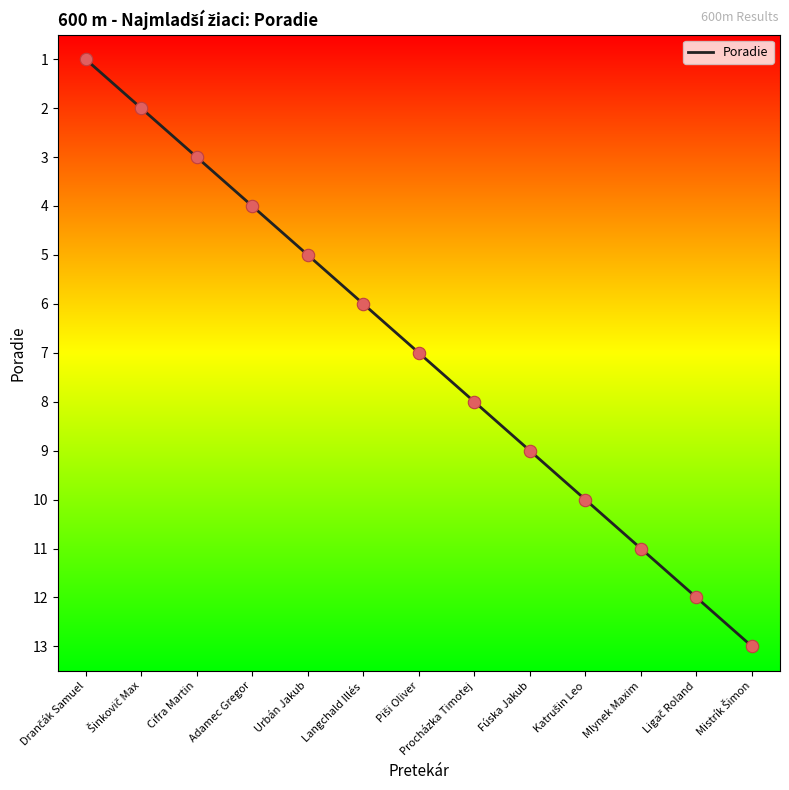

Which has a higher value, Procházka Timotej or Mlynek Maxim?

Mlynek Maxim